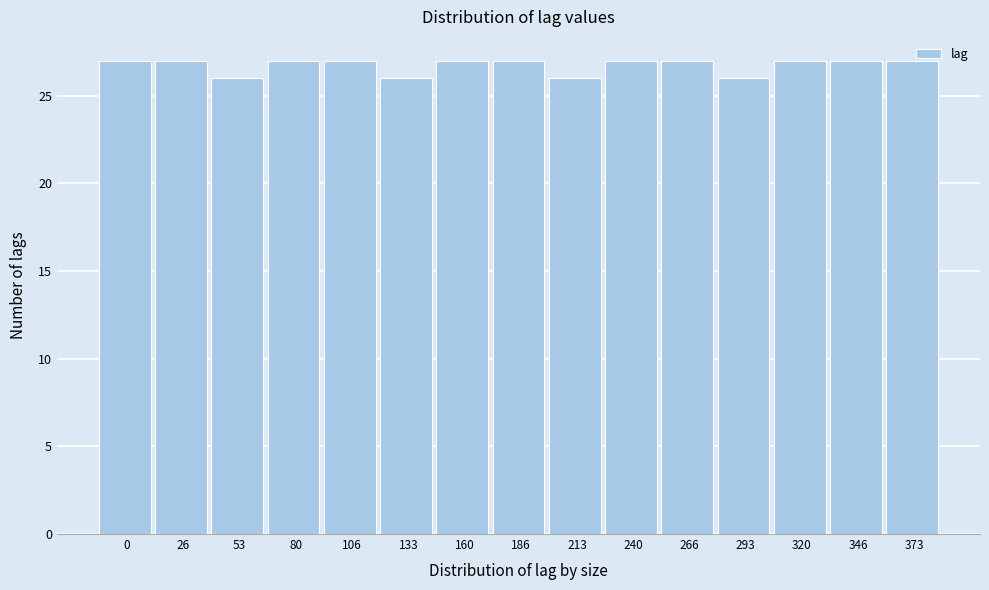

What value does the data have at 133?

26